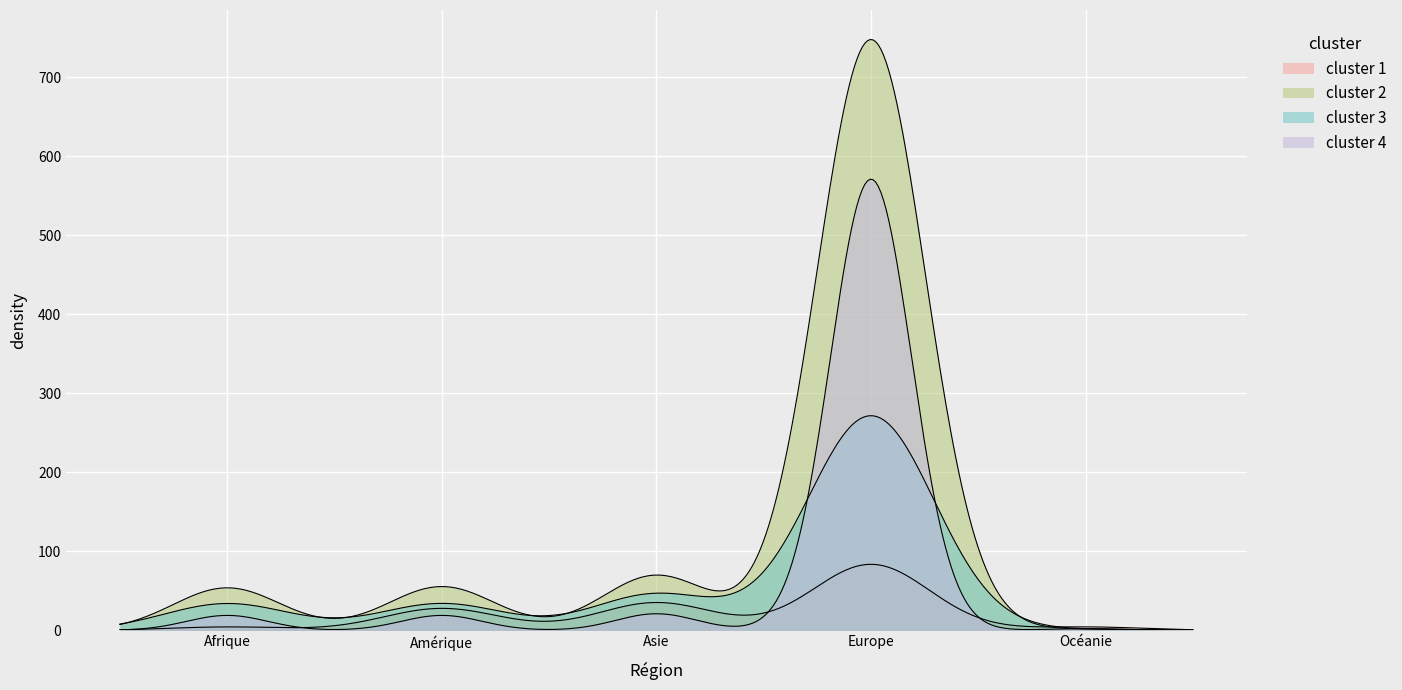

At which category does the chart reach its peak across all series?

Europe